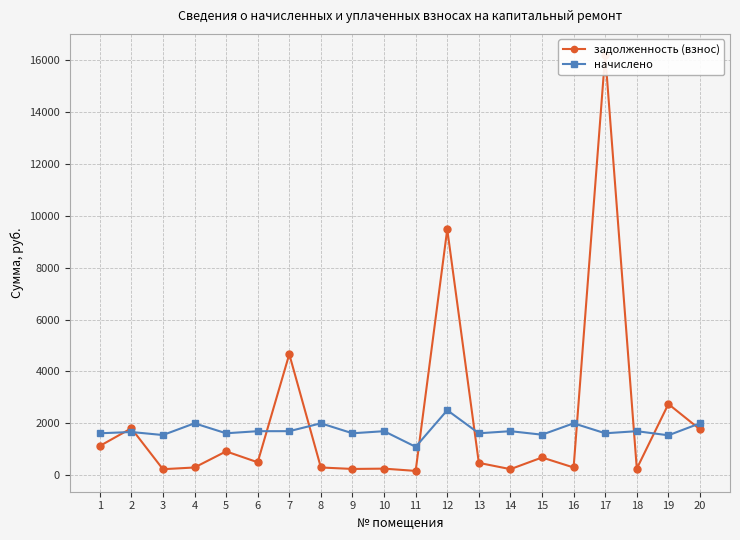

How many interior local valleys does the задолженность (взнос) series have?

7